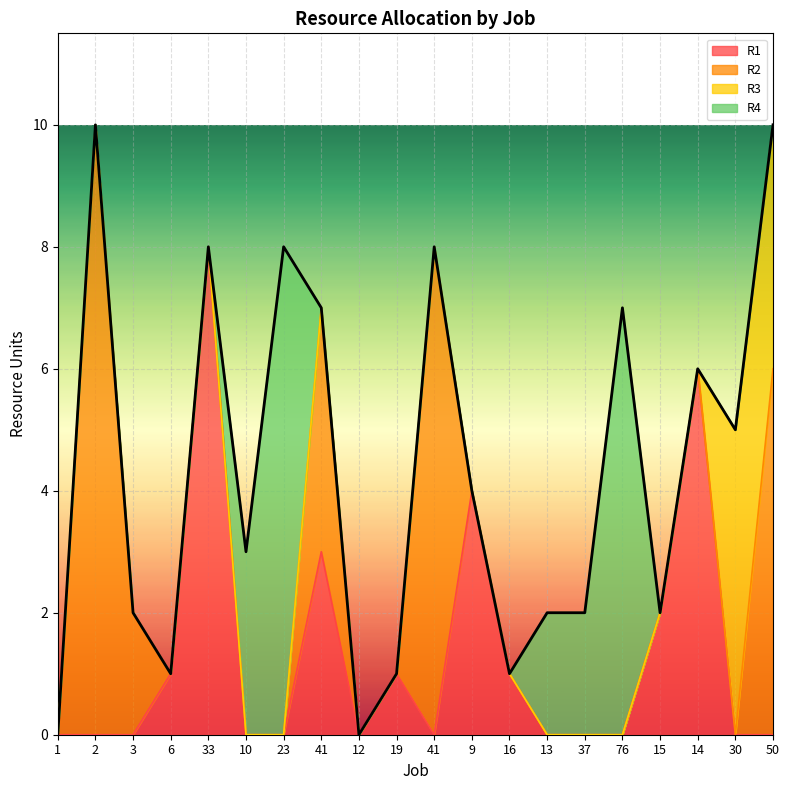

At which label is R2 closest to 5?

41